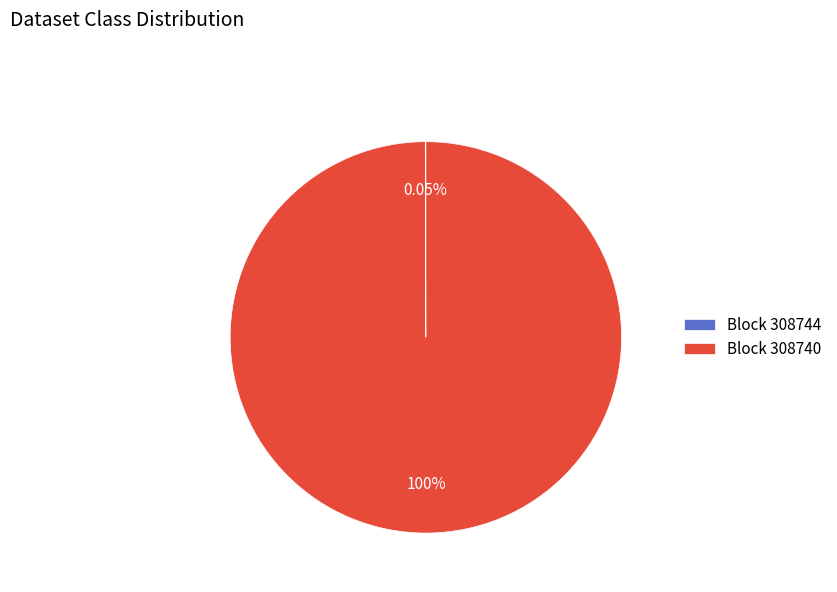

Is there any slice that represents more than half of the pie?

Yes